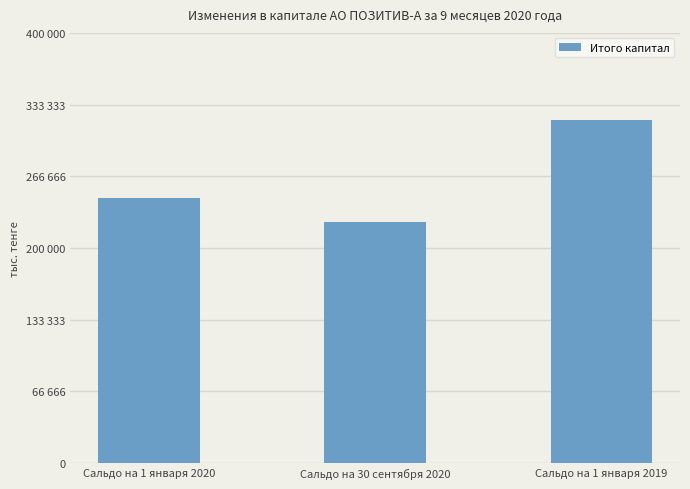

What is the difference between the maximum and minimum values?

94706